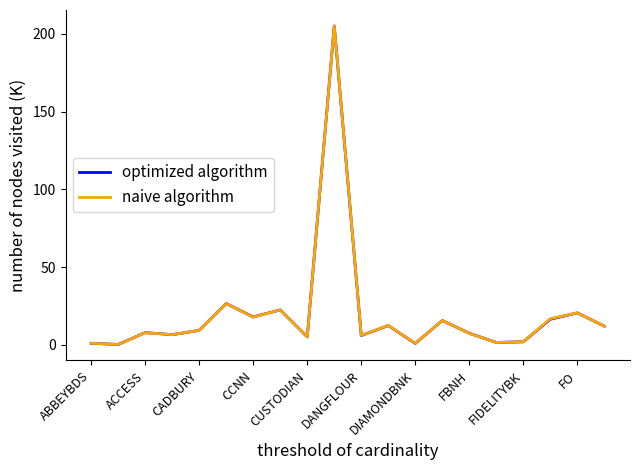

What is the maximum value for optimized algorithm?

205.0